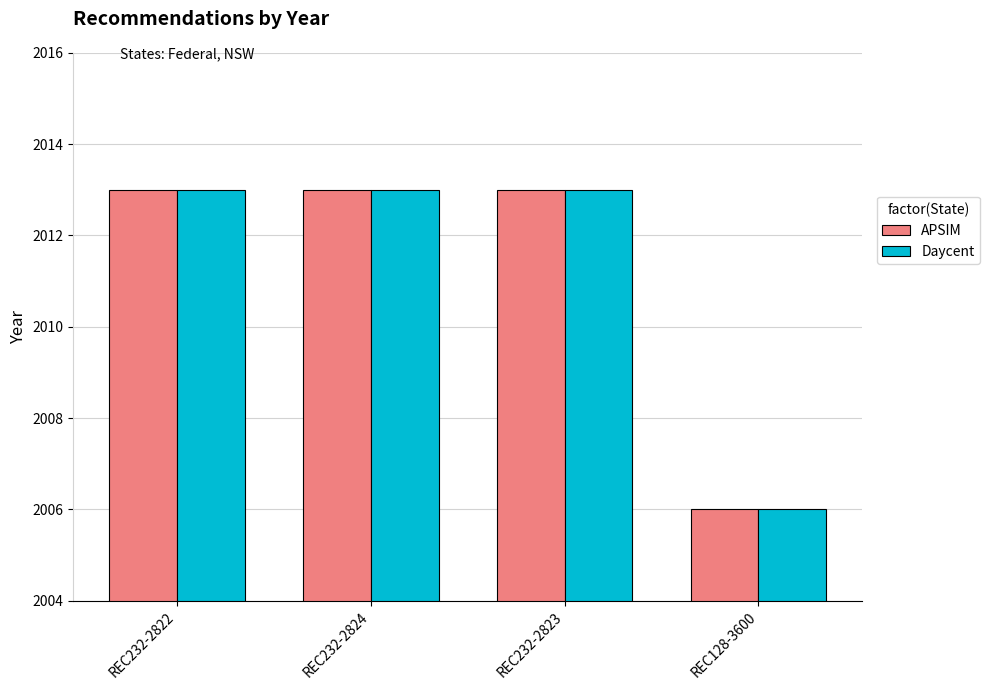

How many groups of bars are there?

4